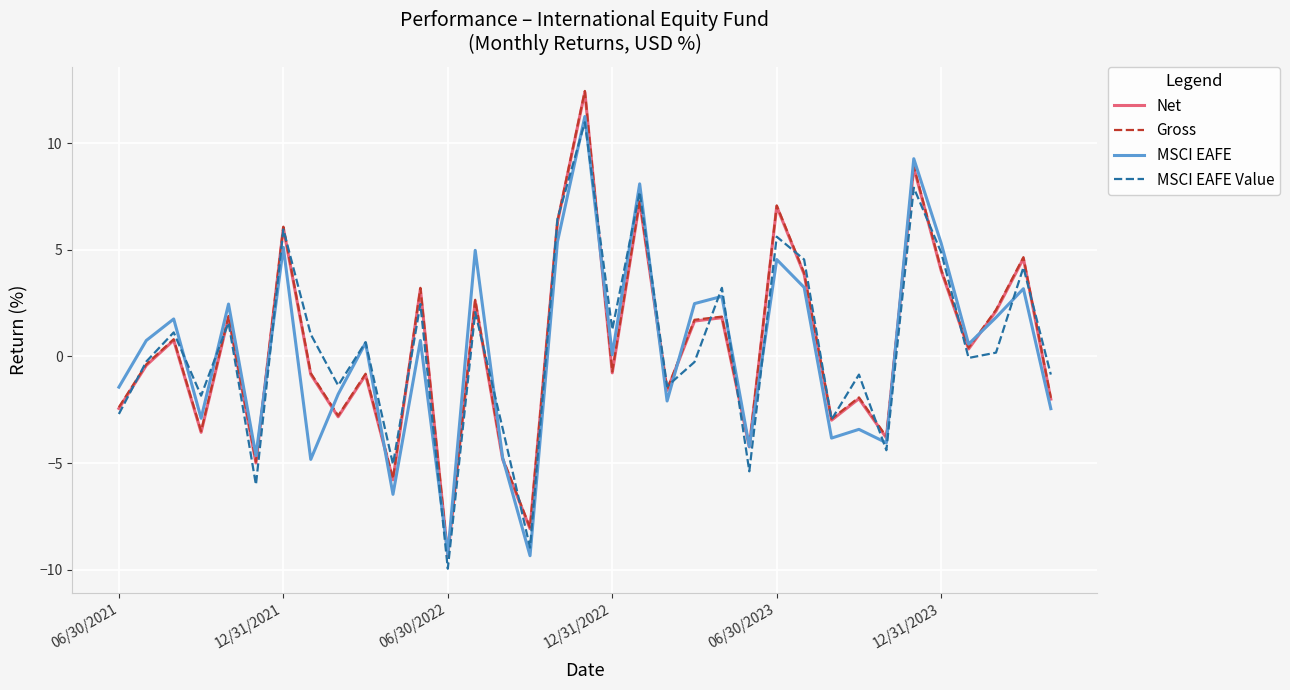

What is the greatest value displayed?

12.5